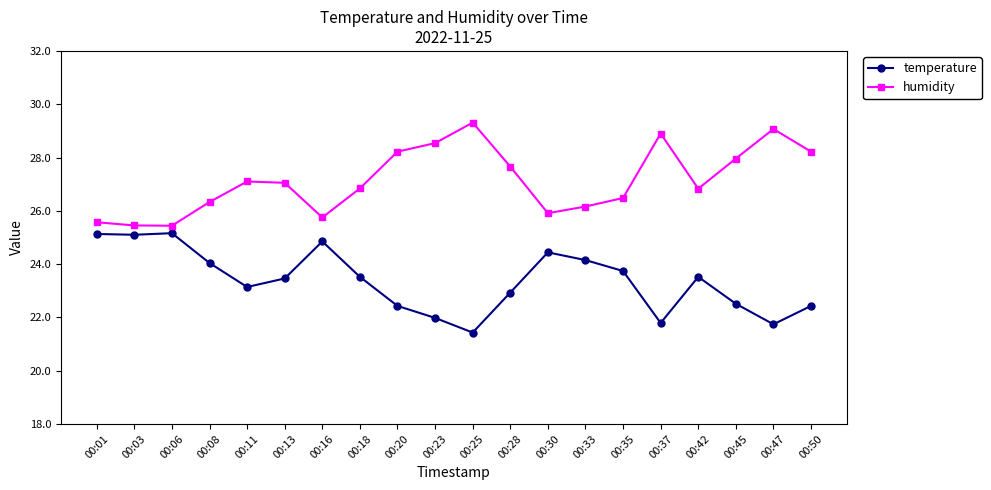

How many values in the humidity series are below 27?

10